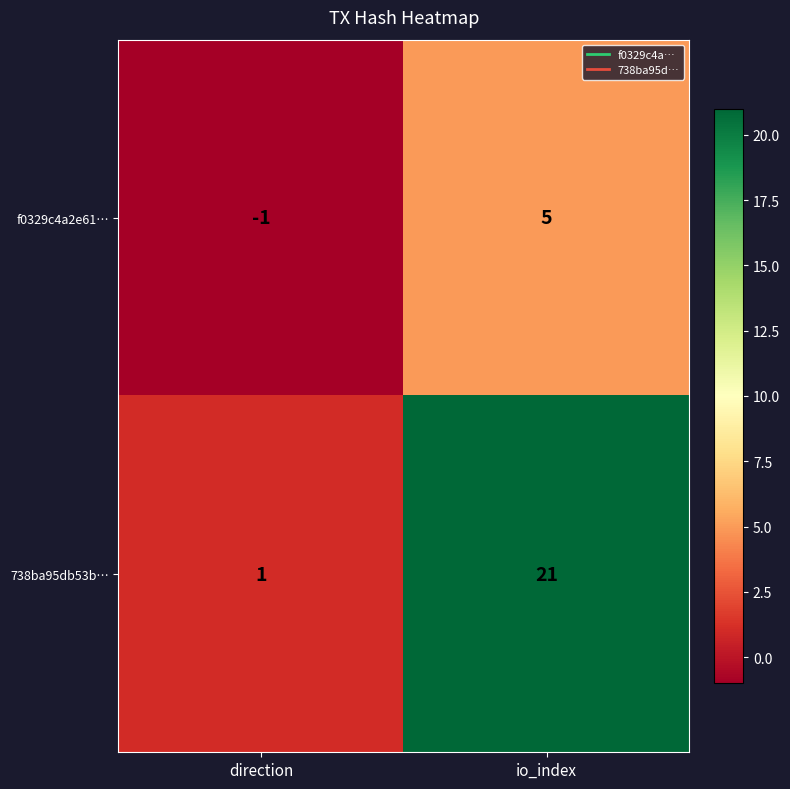

Where is f0329c4a2e61… nearest to the value 2?

direction